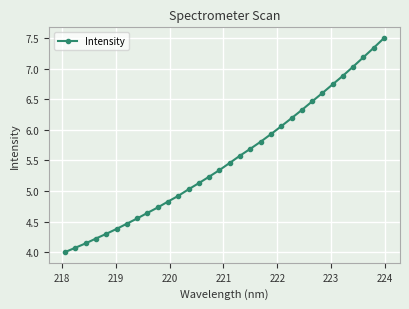

What is the sum of all values?

176.7